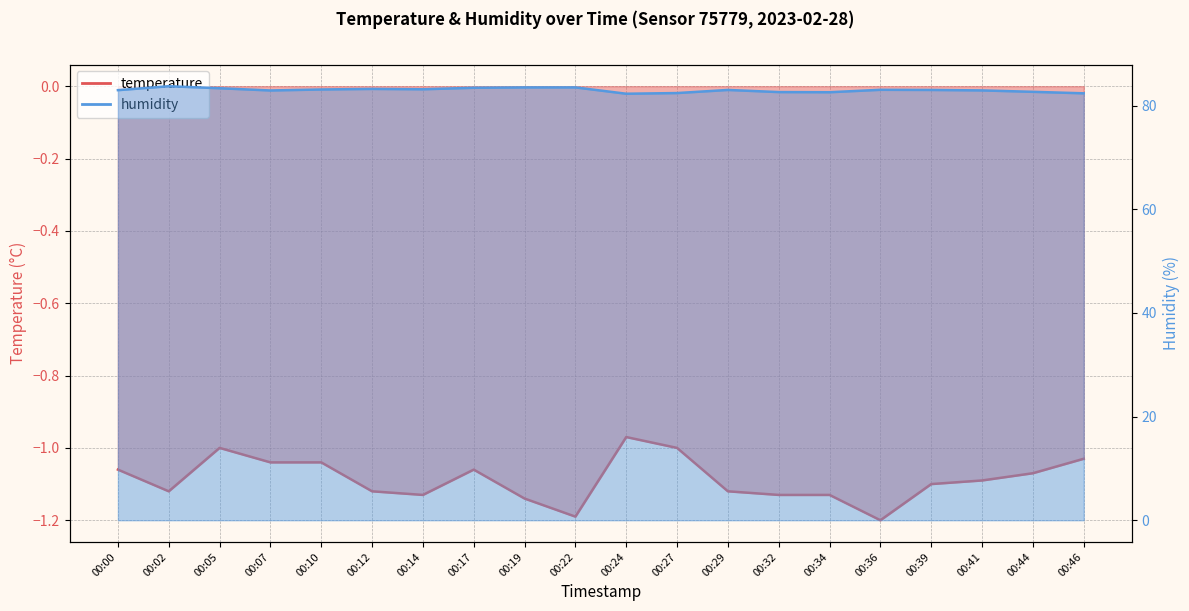

What is the value of the humidity point at the 18th from the left?

82.9